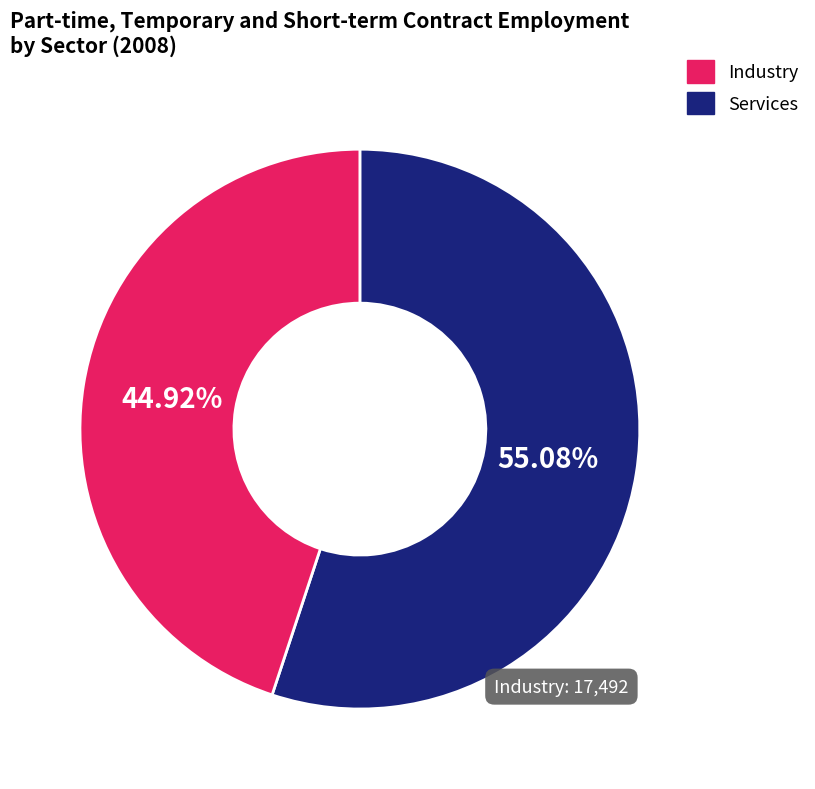

Do Industry and Services together represent more than half of the pie?

Yes